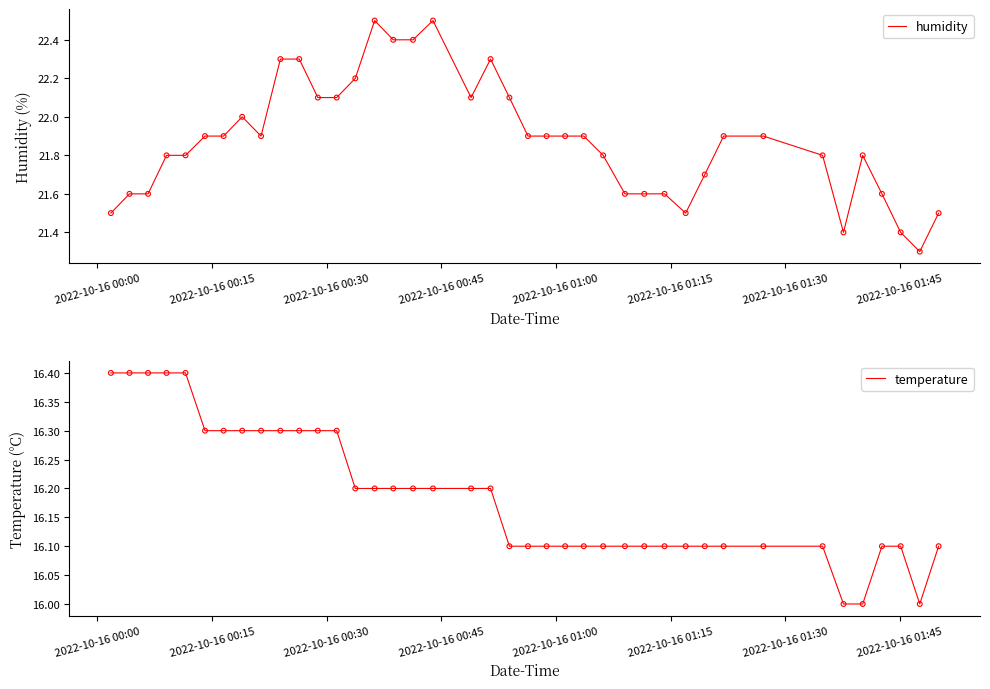

What are all the series names shown in the legend?

humidity, temperature